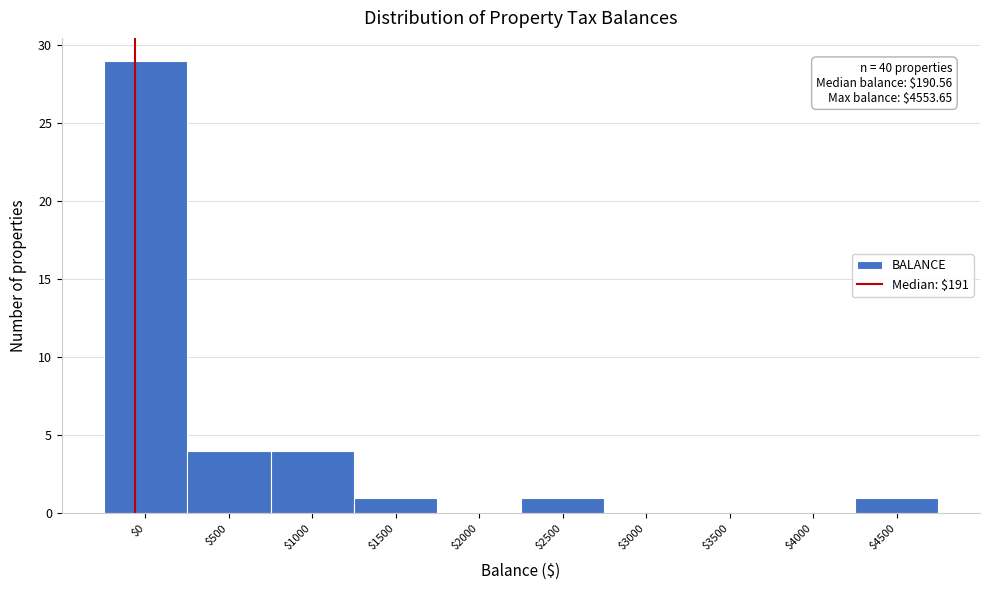

What is the maximum value shown in the chart?

29